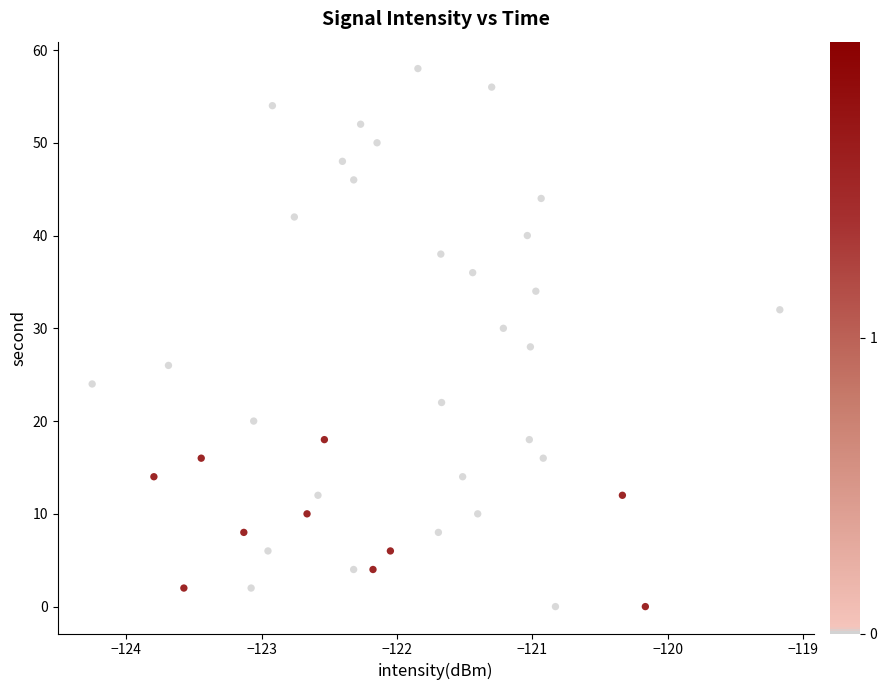

What is the range of Y values (max minus min)?

58